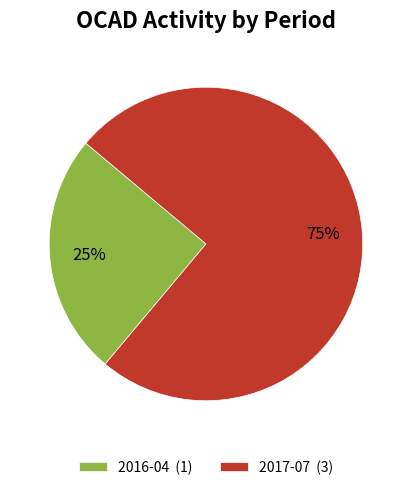

Is it true that 2017-07 is 81% of the pie?

False